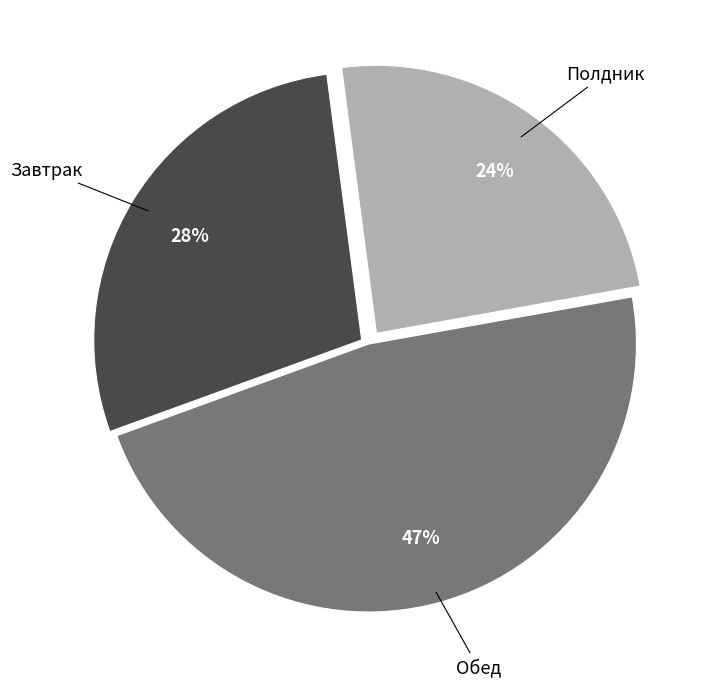

To the nearest percent, what is the average slice percentage?

33%